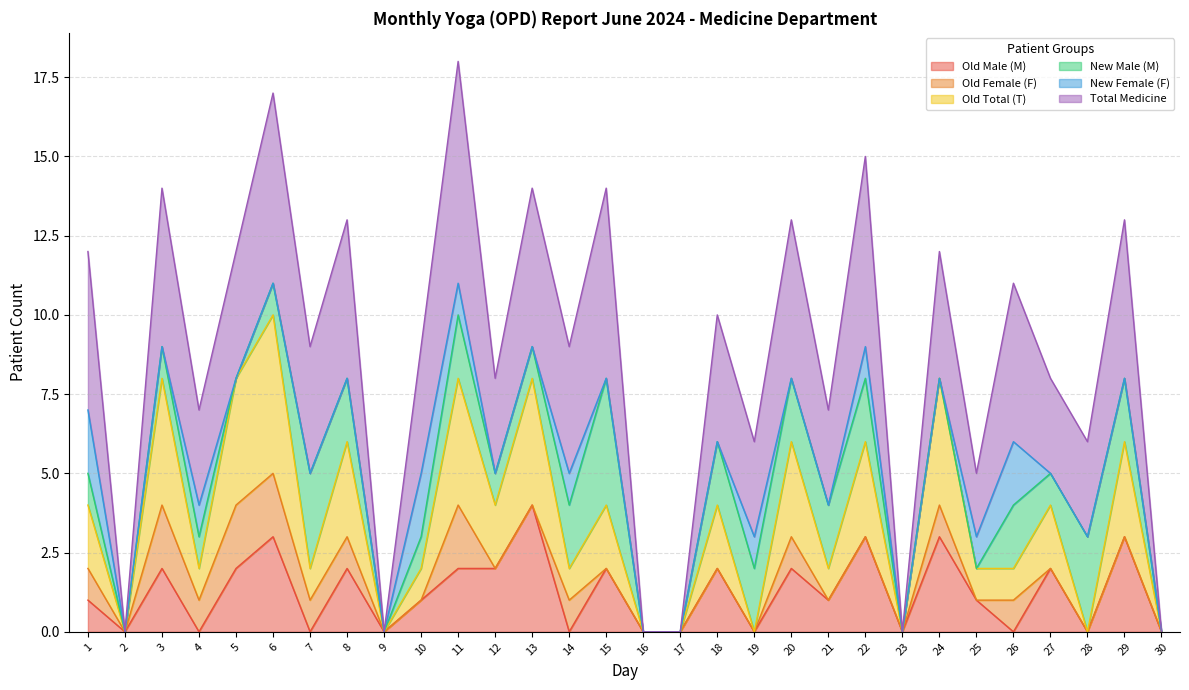

True or false: Old Male (M) has a value of 0 at 19.

True